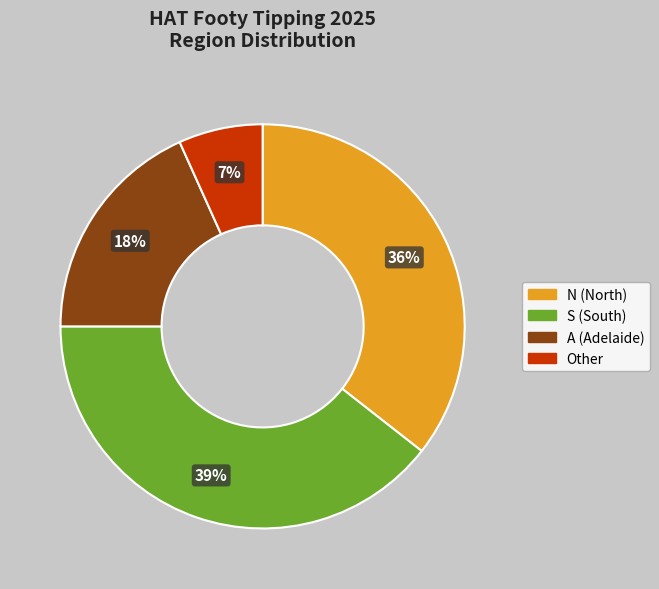

Is there a majority slice in this chart?

No